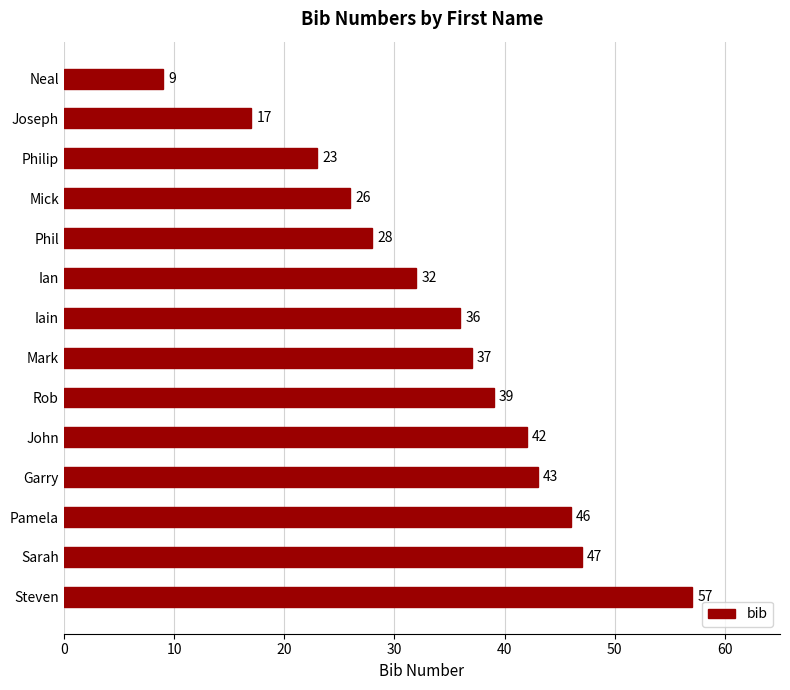

Count the number of categories in the chart.

14